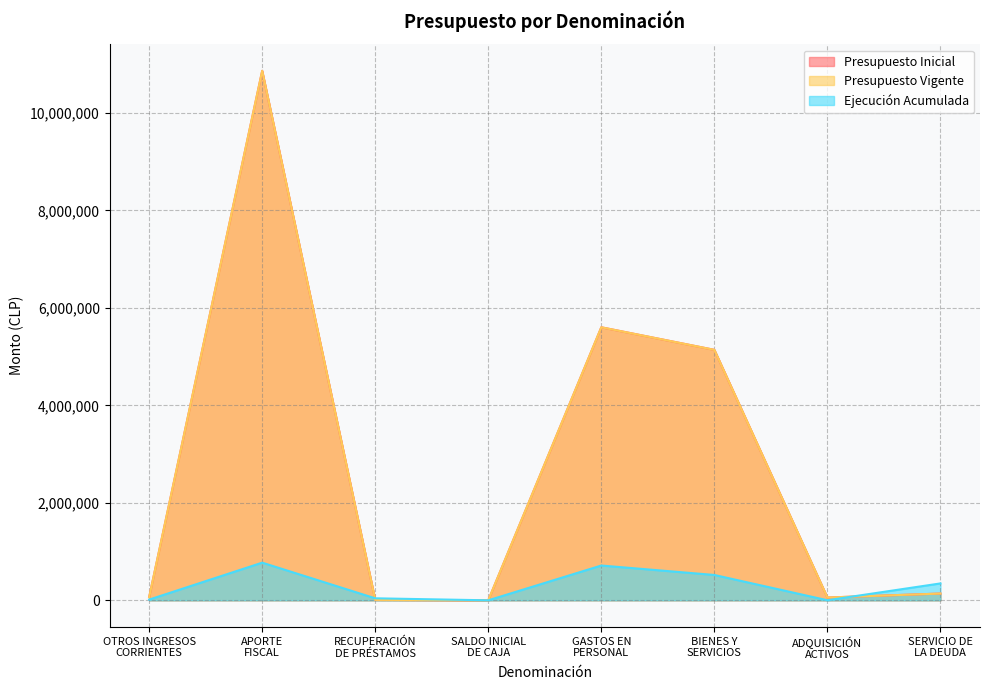

True or false: Presupuesto Inicial and Ejecución Acumulada intersect in this chart.

True